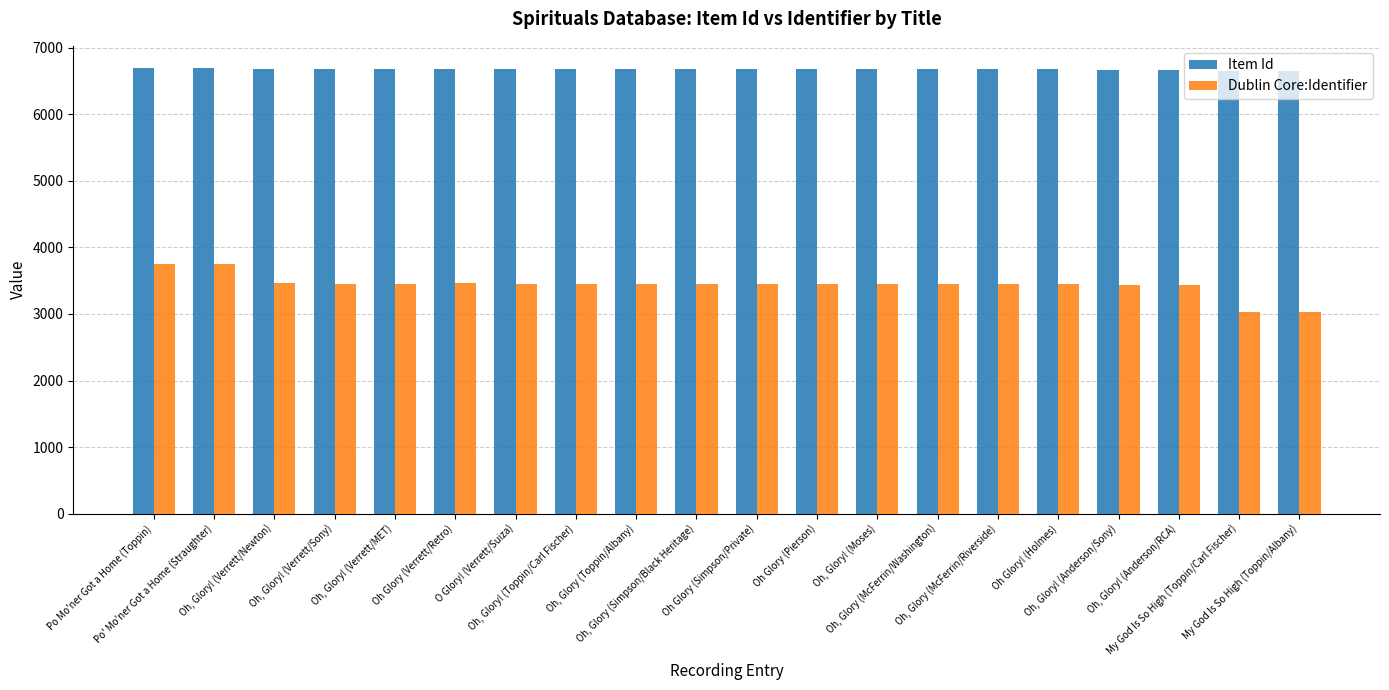

What is the value of the Item Id bar at the 4th from the left?

6684